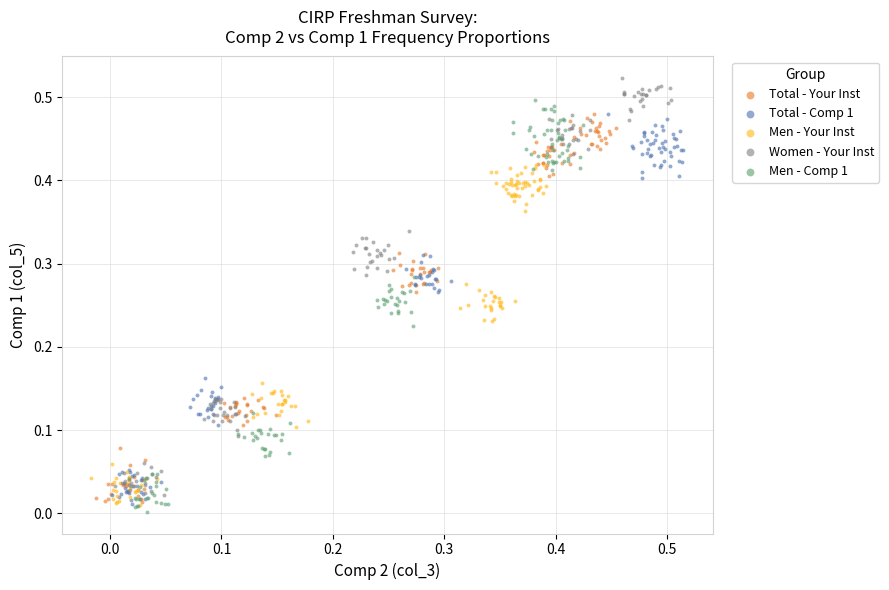

Which series reaches the maximum Y coordinate?

Women - Your Inst